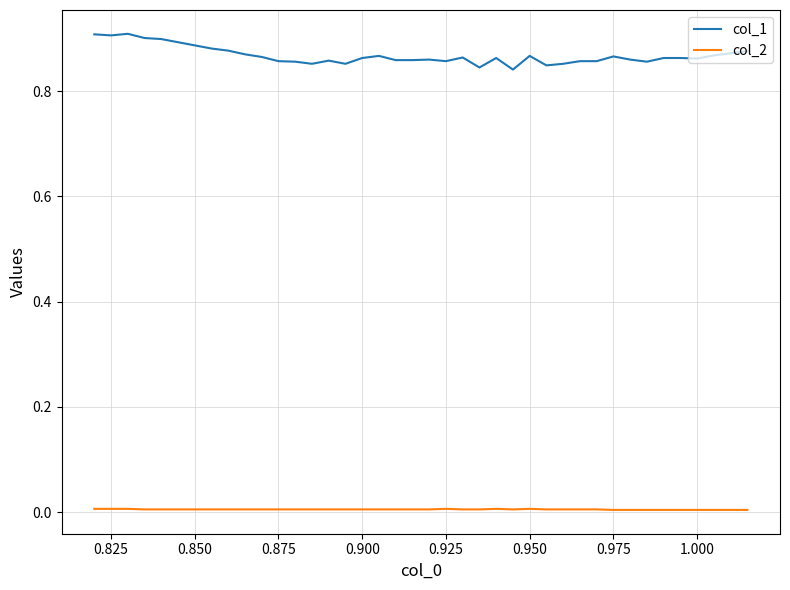

Rank the series by their average value, from lowest to highest.

col_2, col_1